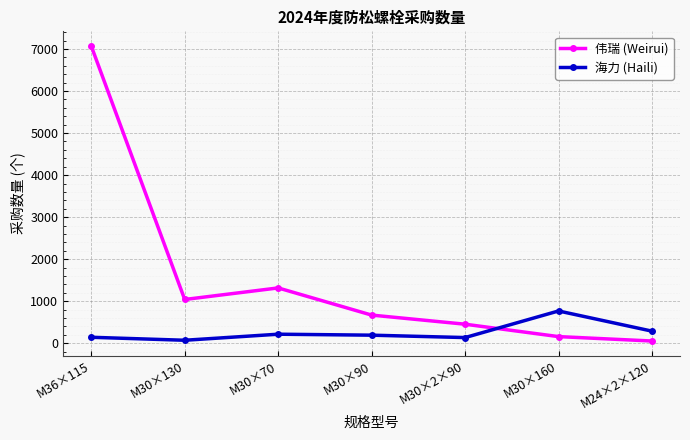

What is the difference between the second highest and second lowest values in the 伟瑞 (Weirui) series?

1158